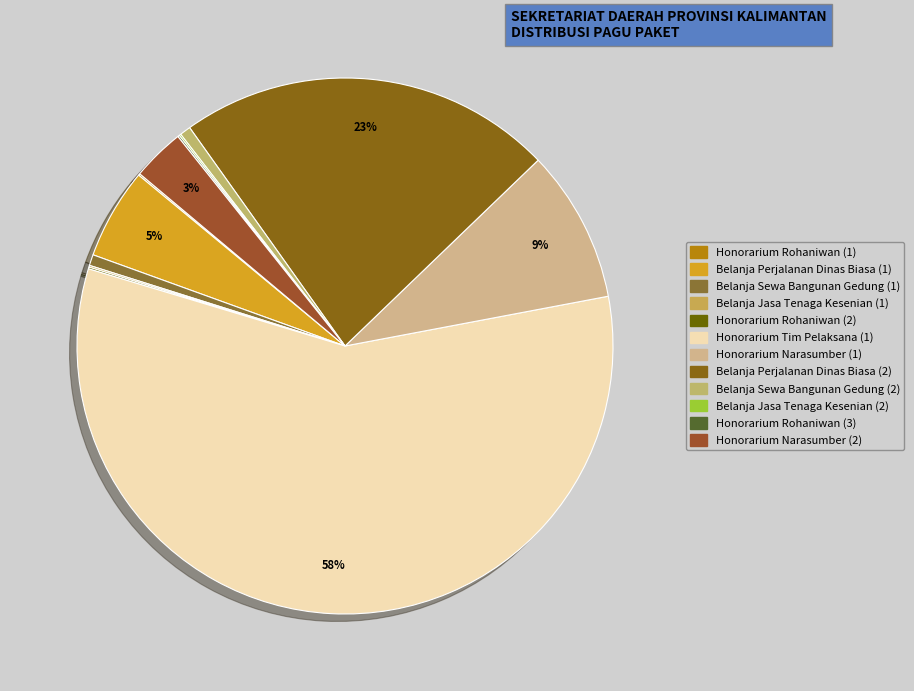

What is the largest slice in the pie chart?

Honorarium Tim Pelaksana (1)